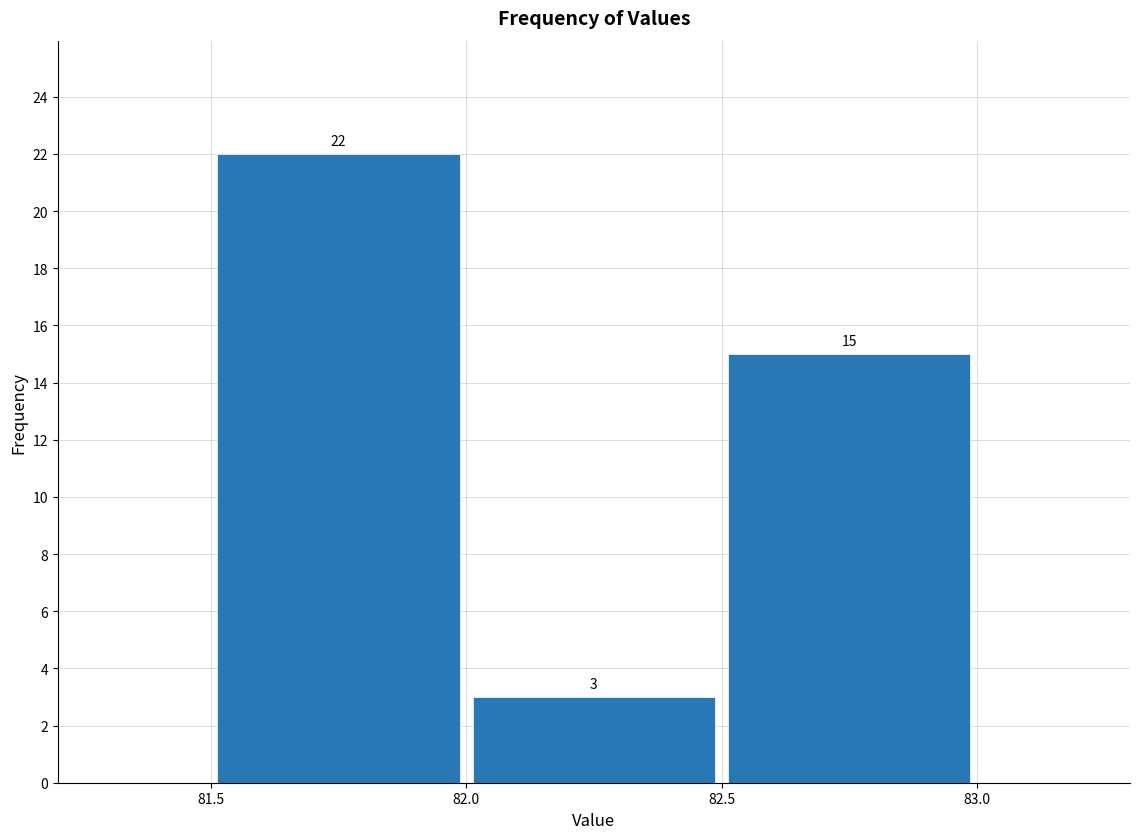

Over which range of the x-axis is the bar tallest?

81.5 to 82.0